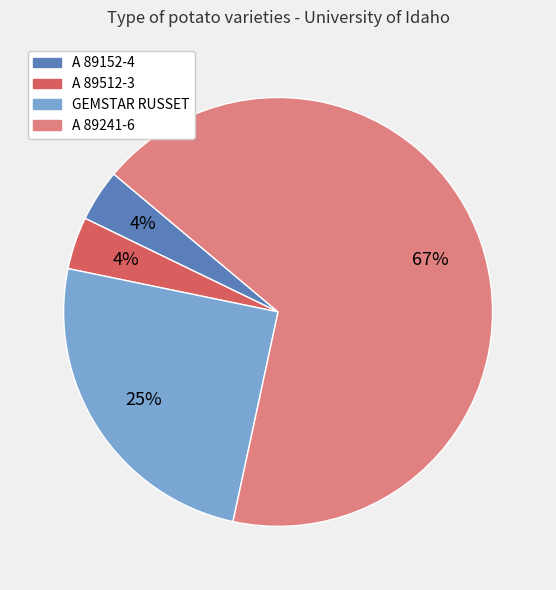

What is the largest slice in the pie chart?

A 89241-6